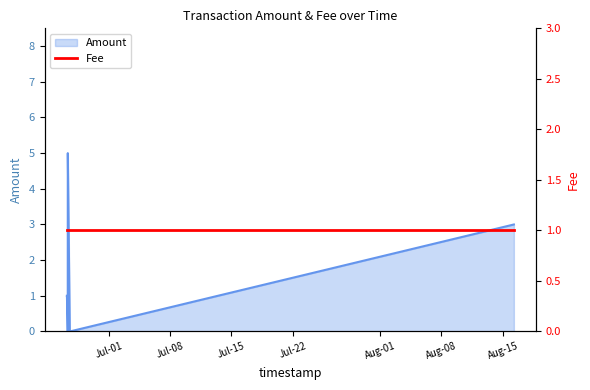

How many values are between 0 and 3?

6